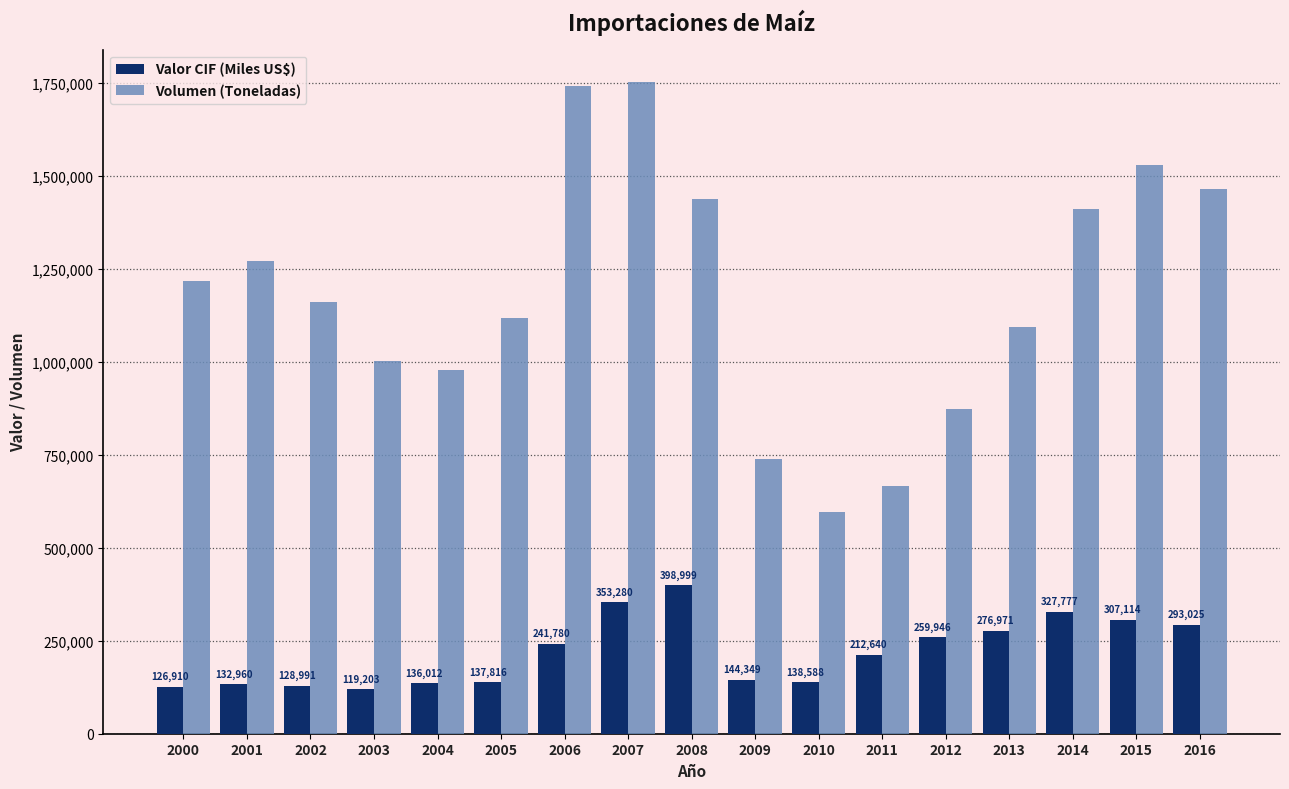

What are all the series names shown in the legend?

Valor CIF (Miles US$), Volumen (Toneladas)